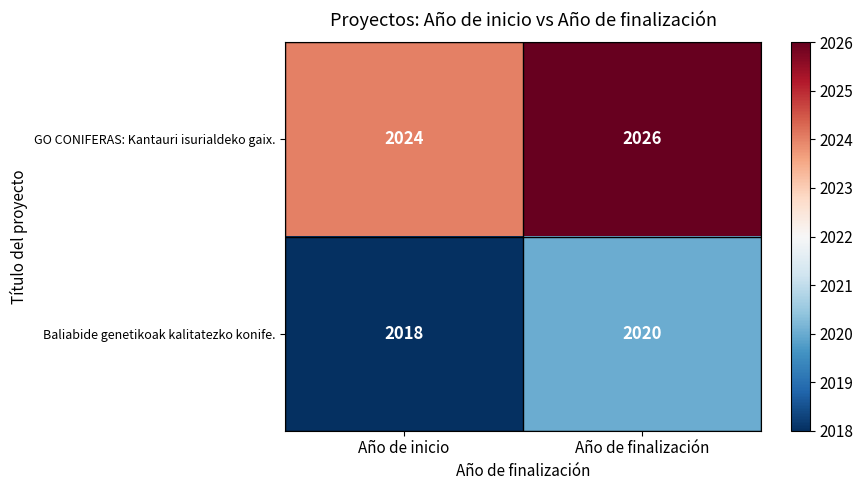

Which series has the largest total across all categories?

GO CONIFERAS: Kantauri isurialdeko gaix.